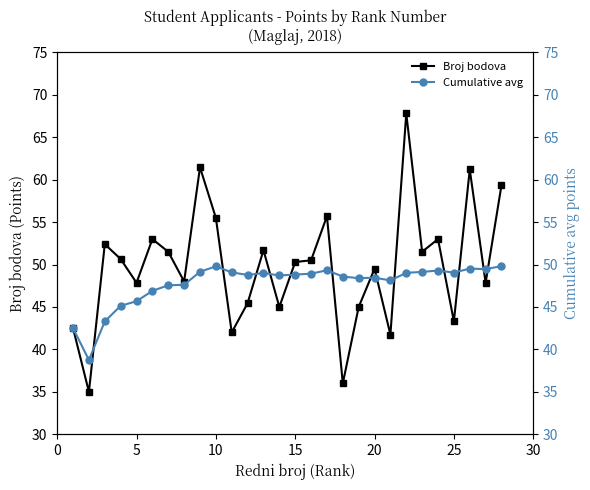

True or false: Broj bodova has more than 0 points higher than both neighbors.

True